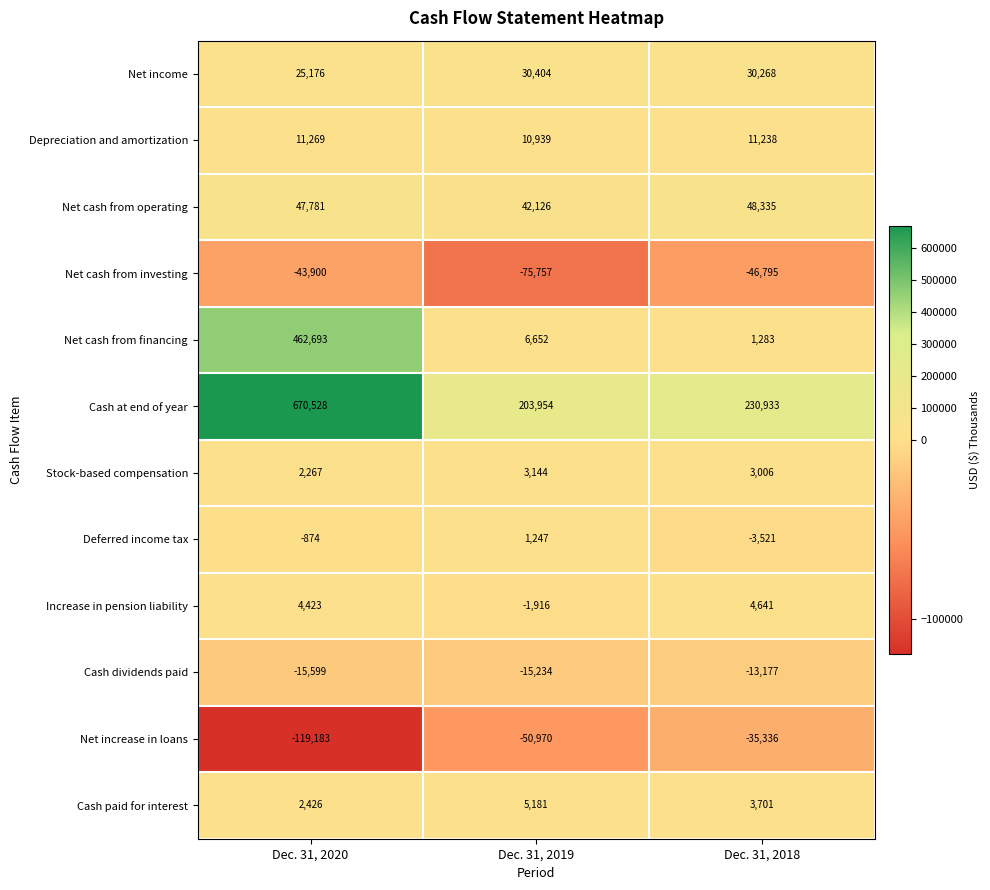

What is the total value across all series at Dec. 31, 2020?

1047007